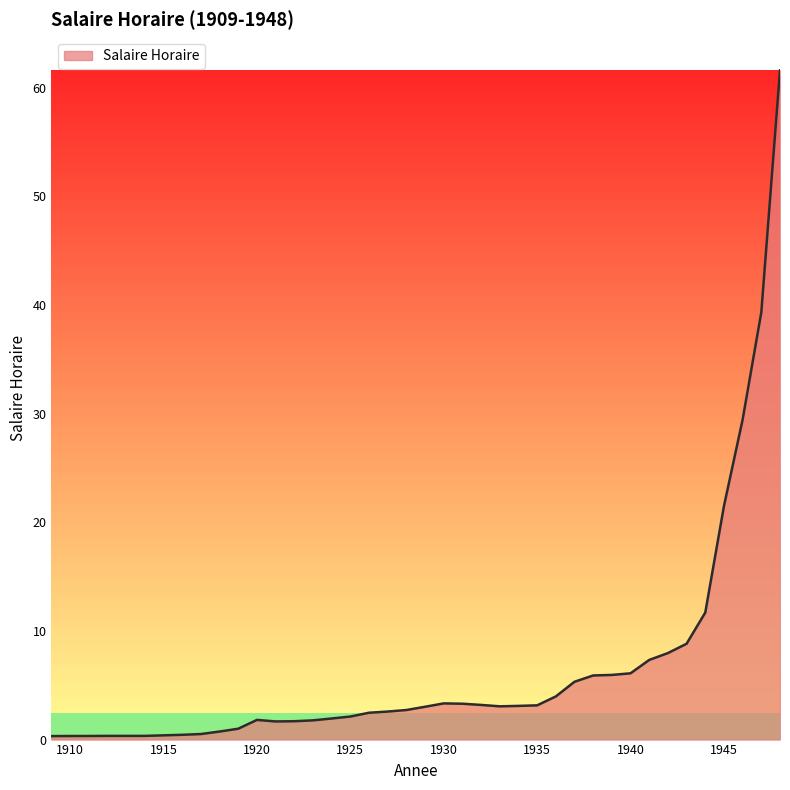

What is the maximum value shown in the chart?

61.6